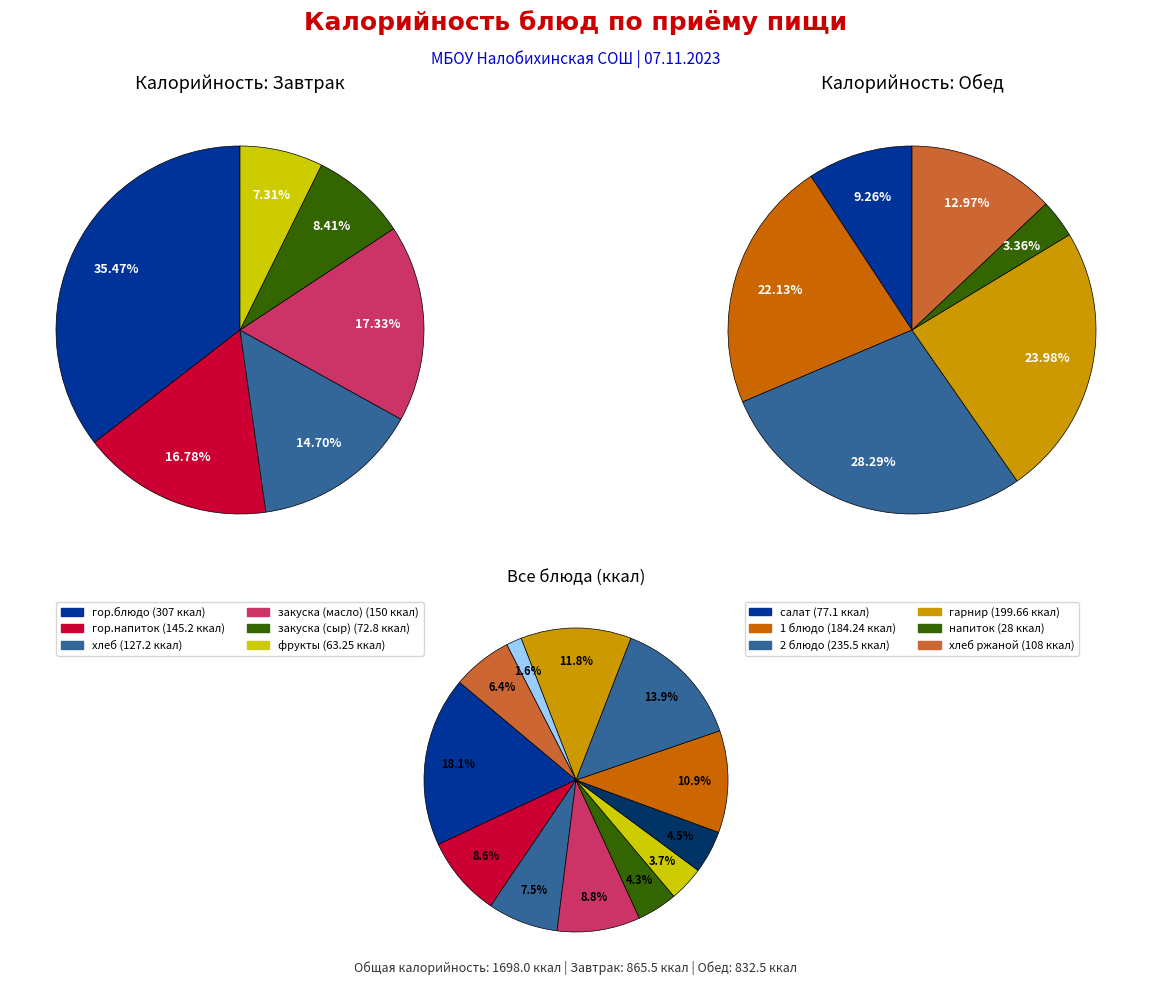

To the nearest percent, what is the difference between the largest and smallest slice percentages?

16%